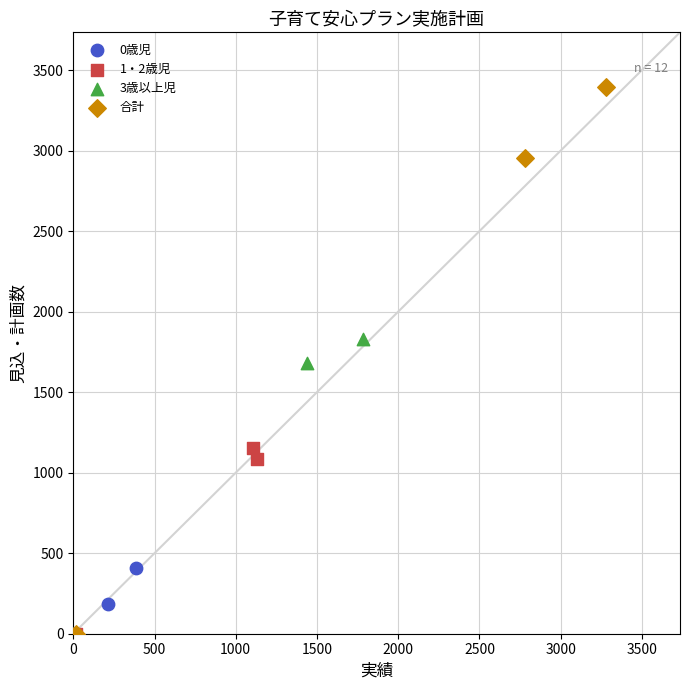

What are all the series names shown in the legend?

0歳児, 1・2歳児, 3歳以上児, 合計